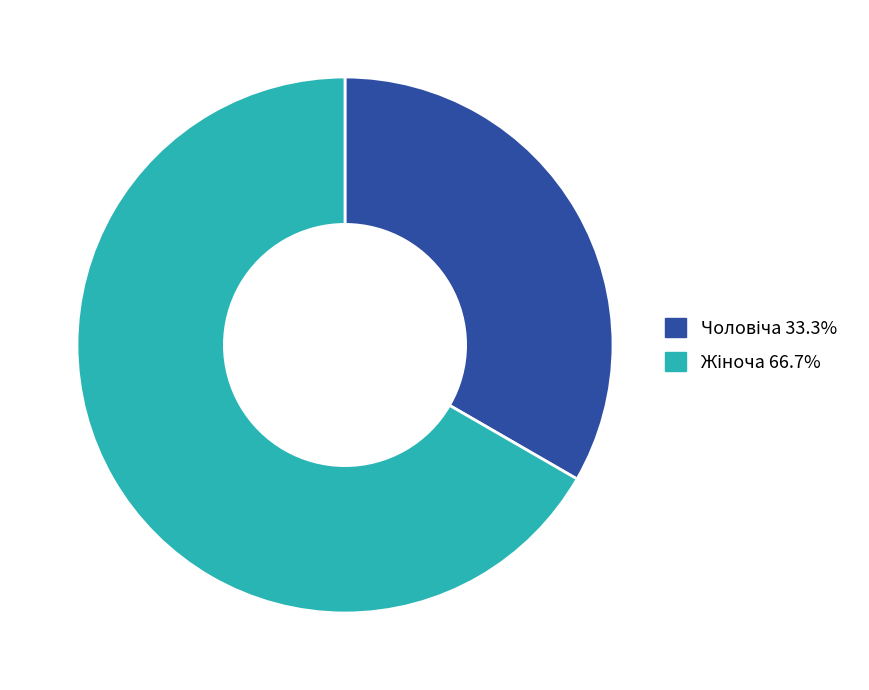

How many segments does this pie chart have?

2